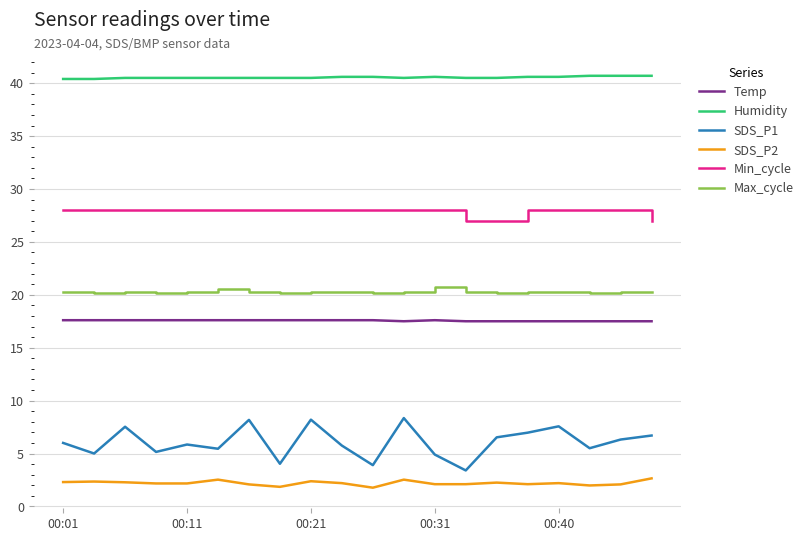

Which series has the largest total across all categories?

Humidity